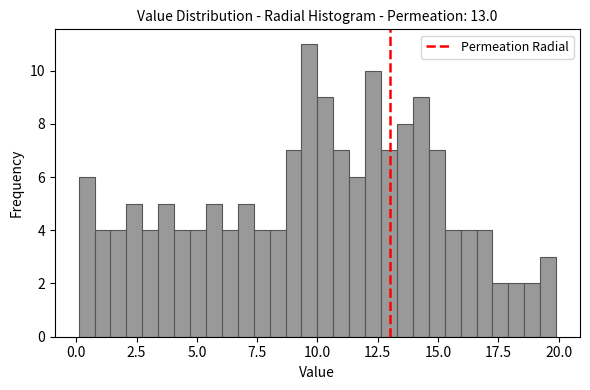

Read against the x-axis, roughly where is the centre of the tallest bar?

9.5